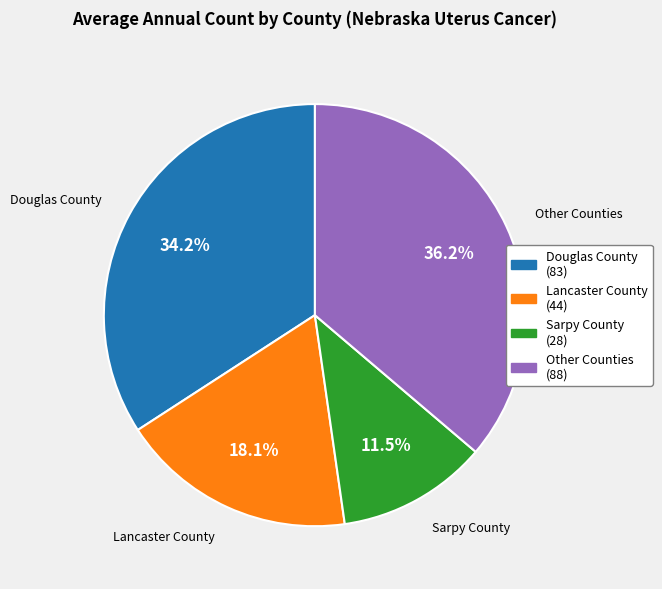

Does any single category account for the majority?

No